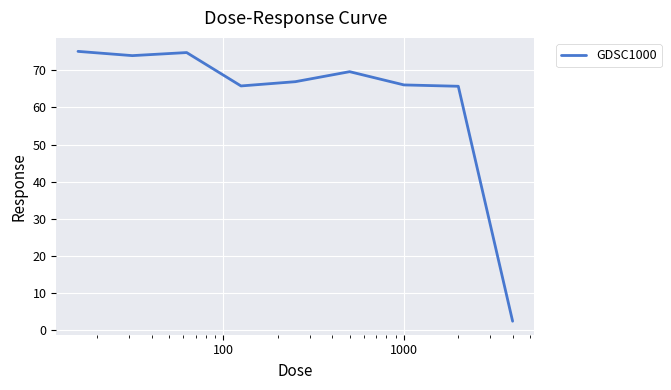

What is the difference between the maximum and minimum values?

72.8